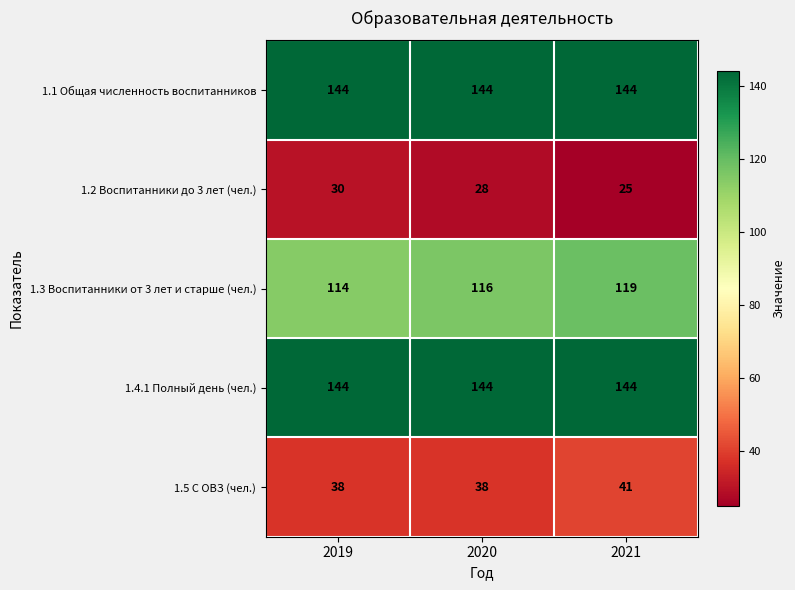

Reading right to left, list all the values displayed in this chart.

1.1 Общая численность воспитанников: 144	144	144
1.2 Воспитанники до 3 лет (чел.): 25	28	30
1.3 Воспитанники от 3 лет и старше (чел.): 119	116	114
1.4.1 Полный день (чел.): 144	144	144
1.5 С ОВЗ (чел.): 41	38	38